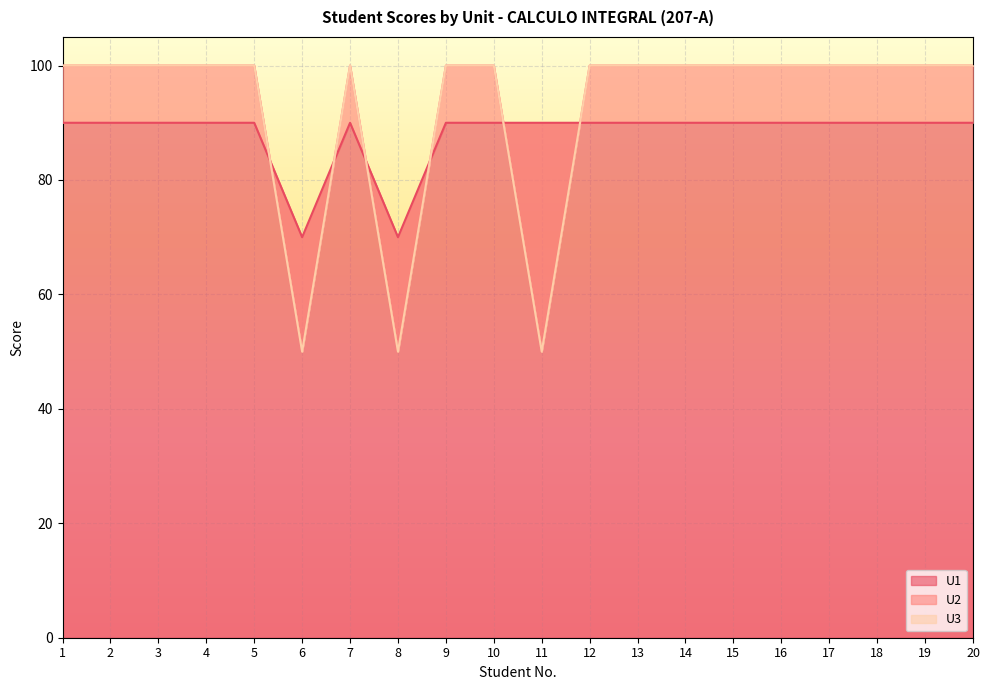

Rank the series at 10 from highest to lowest value.

U2, U3, U1